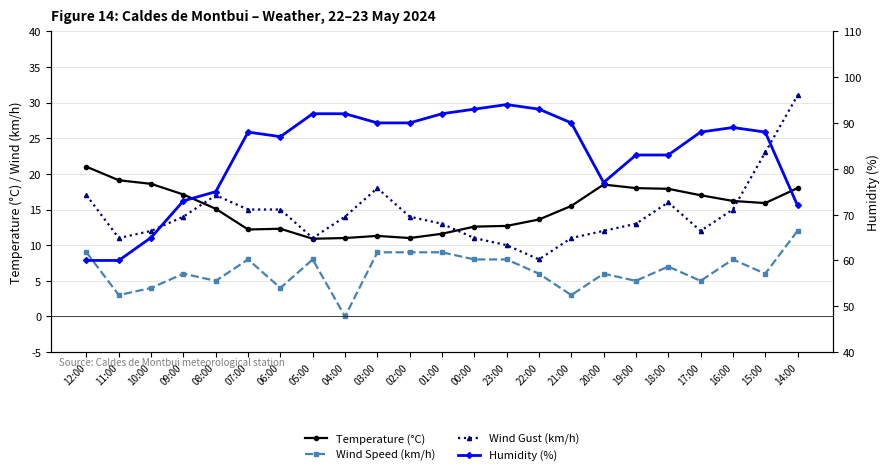

Reading left to right, list all the values displayed in this chart.

Temperature (°C): 12:00=21.0	11:00=19.1	10:00=18.6	09:00=17.1	08:00=15.1	07:00=12.2	06:00=12.3	05:00=10.9	04:00=11.0	03:00=11.3	02:00=11.0	01:00=11.6	00:00=12.6	23:00=12.7	22:00=13.6	21:00=15.5	20:00=18.5	19:00=18.0	18:00=17.9	17:00=17.0	16:00=16.2	15:00=15.9	14:00=18.0
Wind Speed (km/h): 12:00=9.0	11:00=3.0	10:00=4.0	09:00=6.0	08:00=5.0	07:00=8.0	06:00=4.0	05:00=8.0	04:00=0.0	03:00=9.0	02:00=9.0	01:00=9.0	00:00=8.0	23:00=8.0	22:00=6.0	21:00=3.0	20:00=6.0	19:00=5.0	18:00=7.0	17:00=5.0	16:00=8.0	15:00=6.0	14:00=12.0
Wind Gust (km/h): 12:00=17.0	11:00=11.0	10:00=12.0	09:00=14.0	08:00=17.0	07:00=15.0	06:00=15.0	05:00=11.0	04:00=14.0	03:00=18.0	02:00=14.0	01:00=13.0	00:00=11.0	23:00=10.0	22:00=8.0	21:00=11.0	20:00=12.0	19:00=13.0	18:00=16.0	17:00=12.0	16:00=15.0	15:00=23.0	14:00=31.0
Humidity (%): 12:00=60.0	11:00=60.0	10:00=65.0	09:00=73.0	08:00=75.0	07:00=88.0	06:00=87.0	05:00=92.0	04:00=92.0	03:00=90.0	02:00=90.0	01:00=92.0	00:00=93.0	23:00=94.0	22:00=93.0	21:00=90.0	20:00=77.0	19:00=83.0	18:00=83.0	17:00=88.0	16:00=89.0	15:00=88.0	14:00=72.0